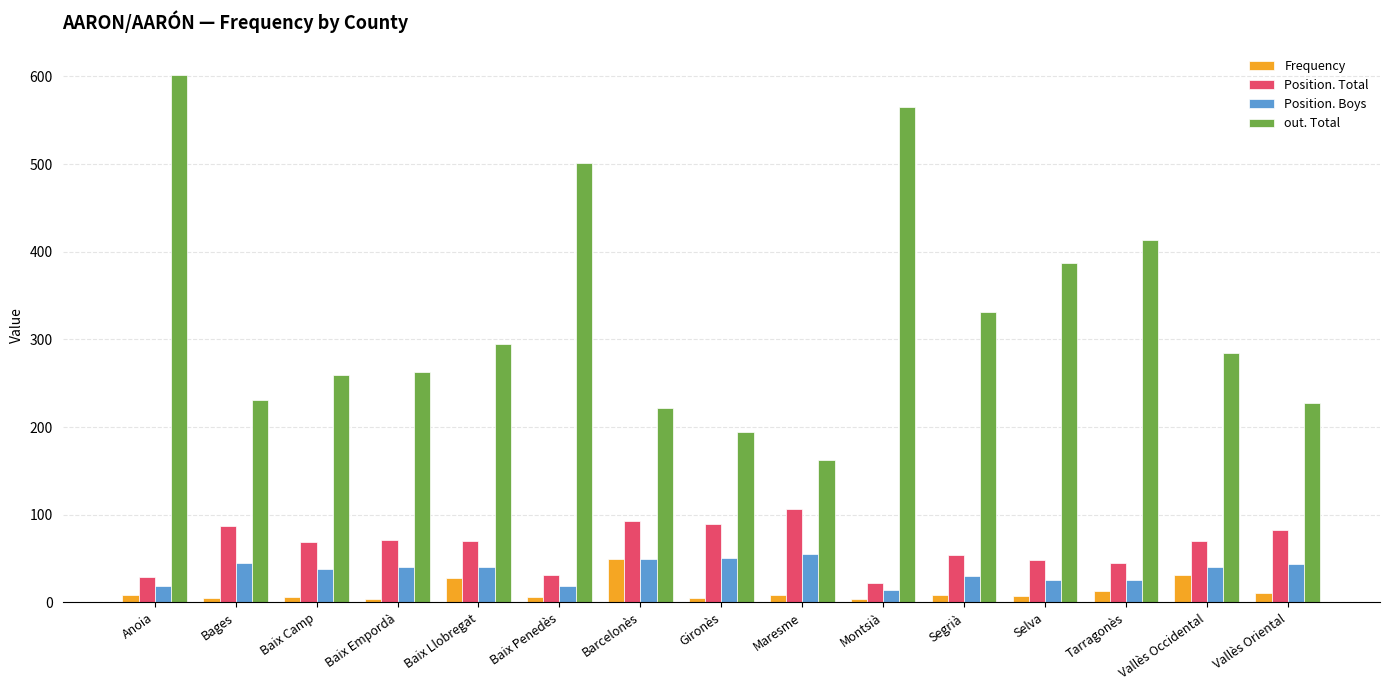

Rank the series at Anoia from lowest to highest value.

Frequency, Position. Boys, Position. Total, out. Total